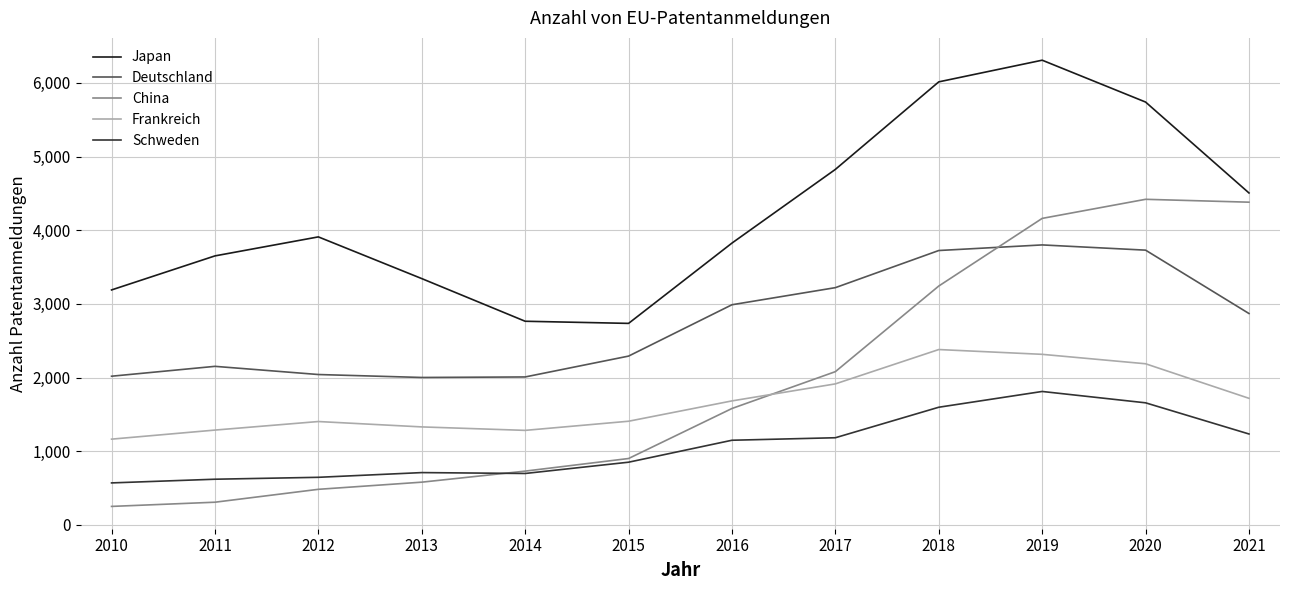

Is it true that China equals 1581 at 2016?

True